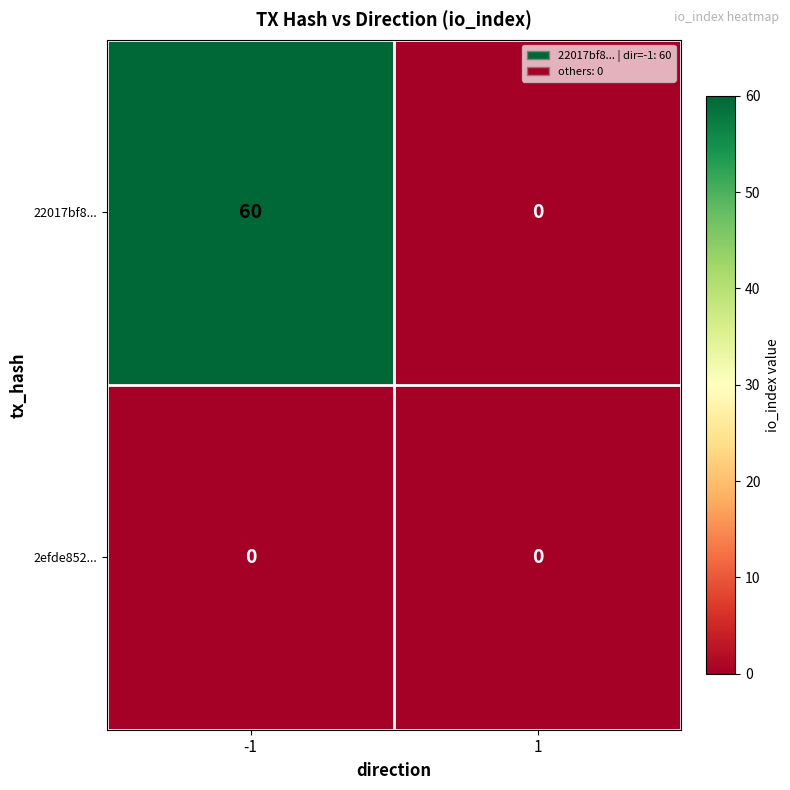

Reading right to left, list all the values displayed in this chart.

22017bf8...: 1=0	-1=60
2efde852...: 1=0	-1=0